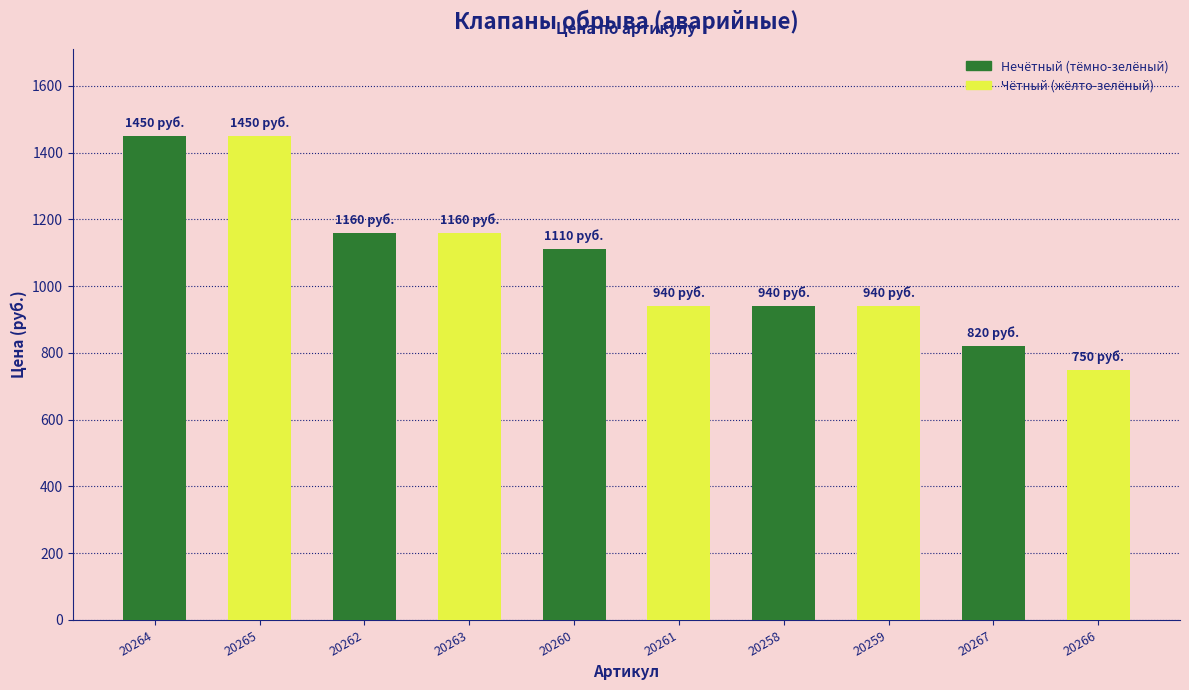

Which category has the lowest value across all series?

20266